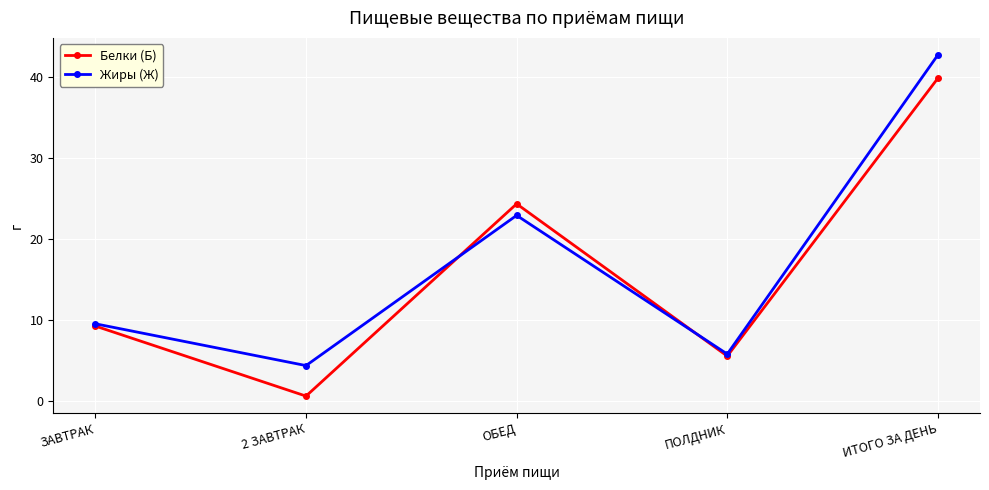

At 2 ЗАВТРАК, list the series in order from smallest to largest.

Белки (Б), Жиры (Ж)